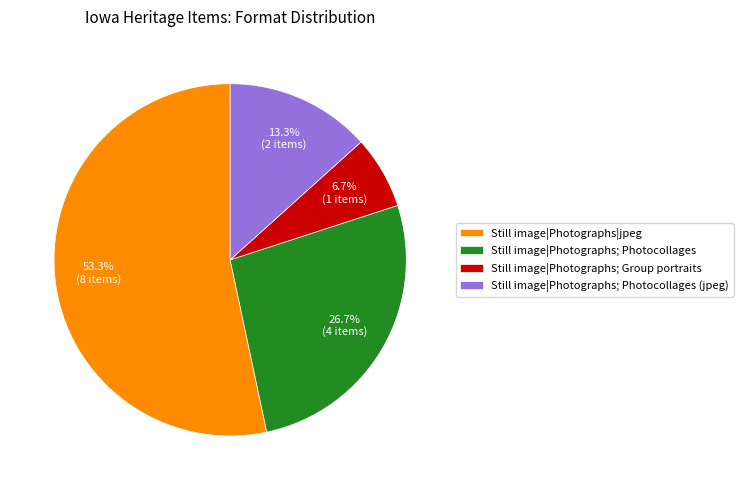

Count the number of slices in the pie.

4